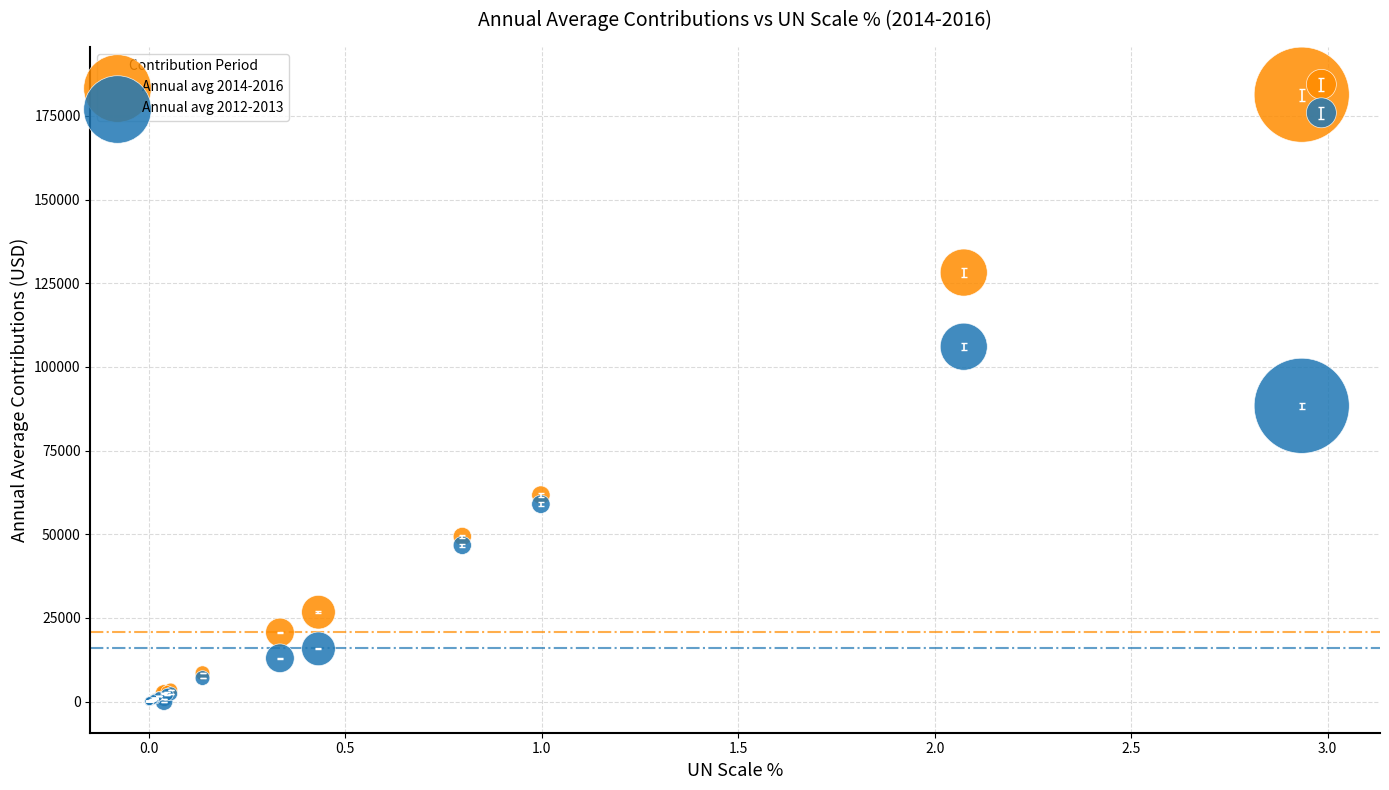

Which series reaches the maximum Y coordinate?

Annual avg 2014-2016